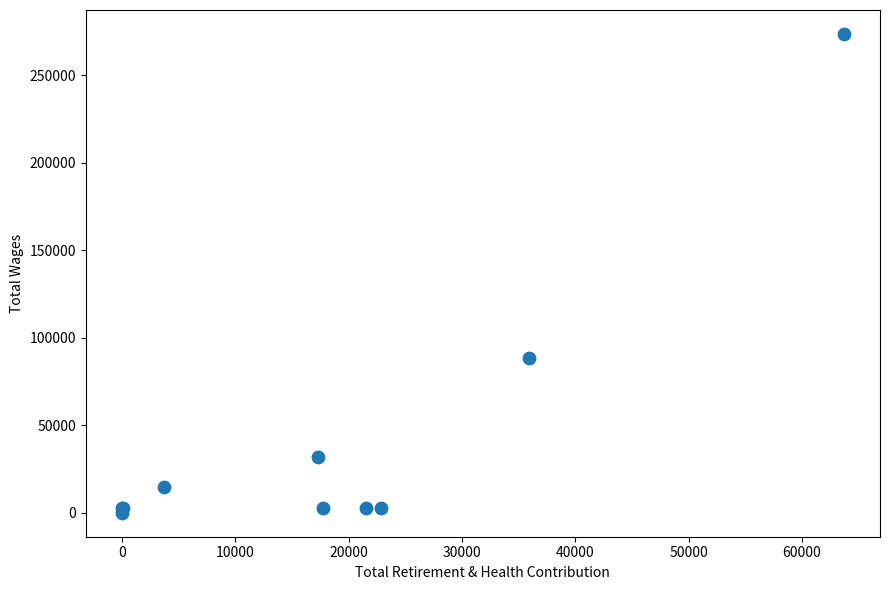

What Y value in the scatter plot is closest to 136765?

88205